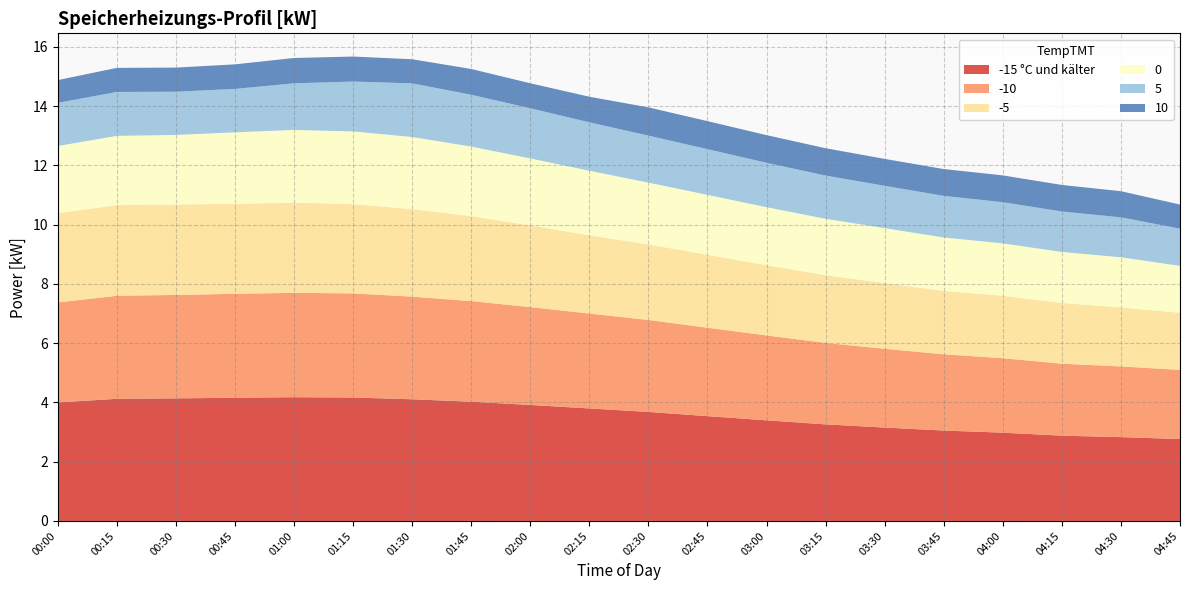

Reading left to right, transcribe all the data shown in this chart.

-15 °C und kälter: 00:00=4.0	00:15=4.1	00:30=4.1	00:45=4.2	01:00=4.2	01:15=4.2	01:30=4.1	01:45=4.0	02:00=3.9	02:15=3.8	02:30=3.7	02:45=3.5	03:00=3.4	03:15=3.3	03:30=3.2	03:45=3.1	04:00=3.0	04:15=2.9	04:30=2.8	04:45=2.8
-10: 00:00=3.4	00:15=3.5	00:30=3.5	00:45=3.5	01:00=3.5	01:15=3.5	01:30=3.5	01:45=3.4	02:00=3.3	02:15=3.2	02:30=3.1	02:45=3.0	03:00=2.9	03:15=2.8	03:30=2.7	03:45=2.6	04:00=2.5	04:15=2.4	04:30=2.4	04:45=2.3
-5: 00:00=3.0	00:15=3.1	00:30=3.1	00:45=3.0	01:00=3.0	01:15=3.0	01:30=3.0	01:45=2.9	02:00=2.8	02:15=2.6	02:30=2.5	02:45=2.5	03:00=2.4	03:15=2.3	03:30=2.2	03:45=2.1	04:00=2.1	04:15=2.0	04:30=2.0	04:45=1.9
0: 00:00=2.3	00:15=2.3	00:30=2.3	00:45=2.4	01:00=2.5	01:15=2.5	01:30=2.4	01:45=2.3	02:00=2.3	02:15=2.2	02:30=2.1	02:45=2.0	03:00=2.0	03:15=1.9	03:30=1.9	03:45=1.8	04:00=1.8	04:15=1.7	04:30=1.7	04:45=1.6
5: 00:00=1.5	00:15=1.5	00:30=1.5	00:45=1.5	01:00=1.6	01:15=1.7	01:30=1.8	01:45=1.7	02:00=1.7	02:15=1.6	02:30=1.6	02:45=1.5	03:00=1.5	03:15=1.5	03:30=1.4	03:45=1.4	04:00=1.4	04:15=1.4	04:30=1.3	04:45=1.3
10: 00:00=0.8	00:15=0.8	00:30=0.8	00:45=0.8	01:00=0.9	01:15=0.8	01:30=0.8	01:45=0.9	02:00=0.8	02:15=0.9	02:30=1.0	02:45=0.9	03:00=0.9	03:15=0.9	03:30=0.9	03:45=0.9	04:00=0.9	04:15=0.9	04:30=0.9	04:45=0.8